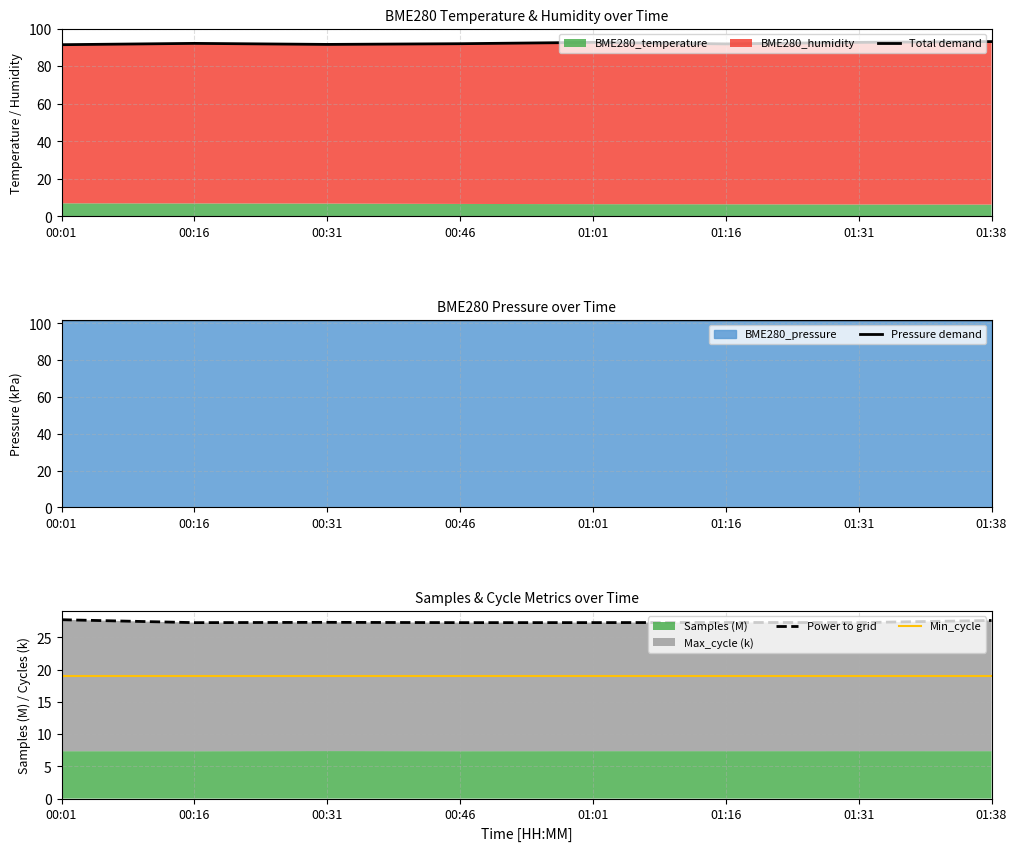

Reading left to right, what are all the values shown in this chart?

Total demand: 00:01=91.4	00:16=92.1	00:31=91.6	00:46=91.9	01:01=92.7	01:16=91.8	01:31=92.7	01:38=93.1
Pressure demand: 00:01=101.9	00:16=101.9	00:31=101.9	00:46=101.9	01:01=101.9	01:16=101.9	01:31=101.9	01:38=101.9
Power to grid: 00:01=27.7	00:16=27.3	00:31=27.3	00:46=27.3	01:01=27.3	01:16=27.3	01:31=27.3	01:38=27.6
Min_cycle: 00:01=19.0	00:16=19.0	00:31=19.0	00:46=19.0	01:01=19.0	01:16=19.0	01:31=19.0	01:38=19.0